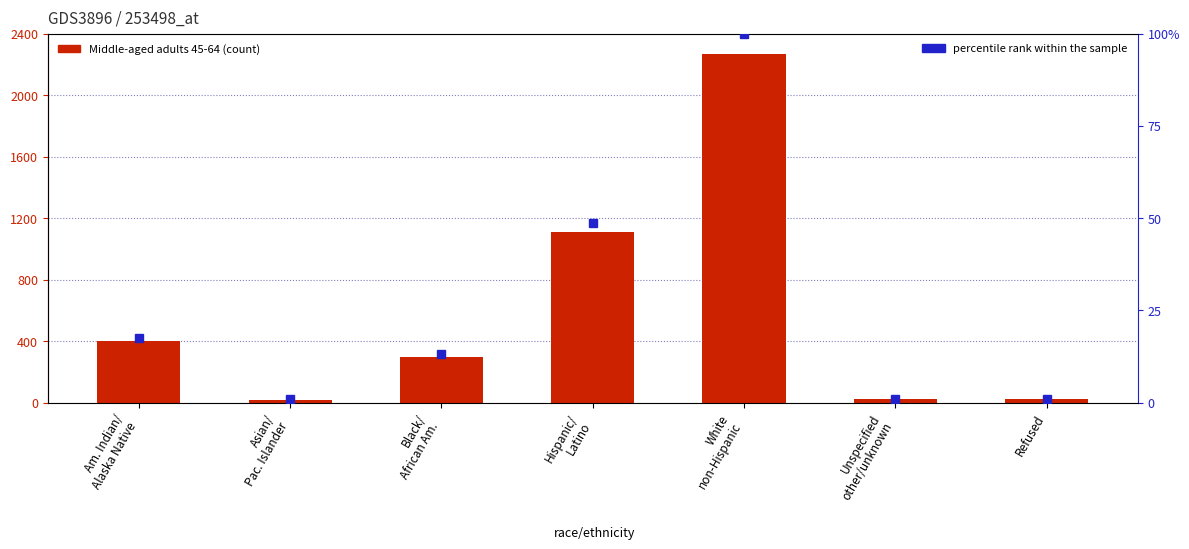

How many values in the percentile rank within the sample series are below 13?

3